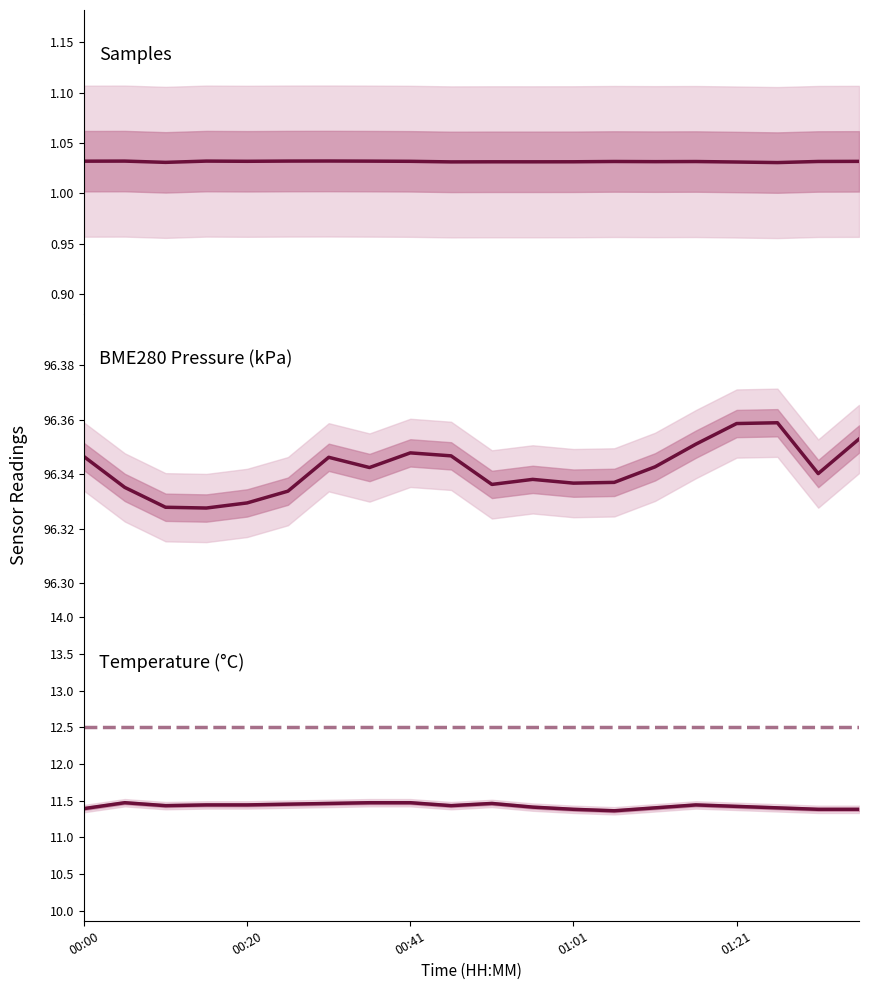

True or false: Temp (°C) has more than 0 interior local peaks.

False